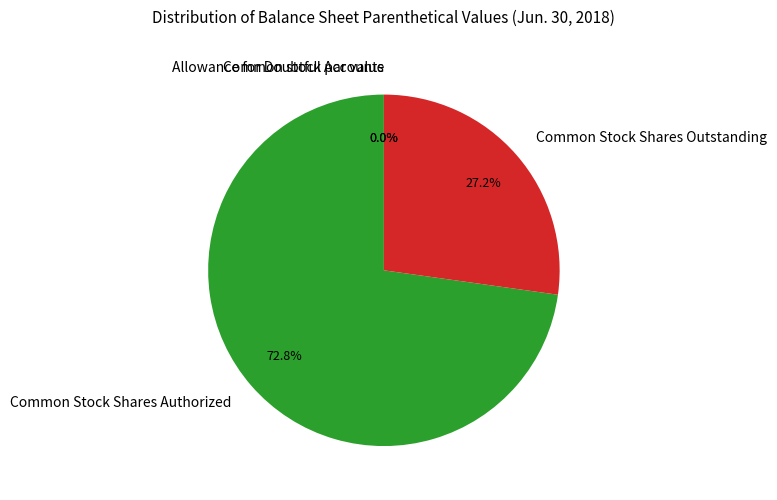

To the nearest percent, what is the average slice percentage?

25%